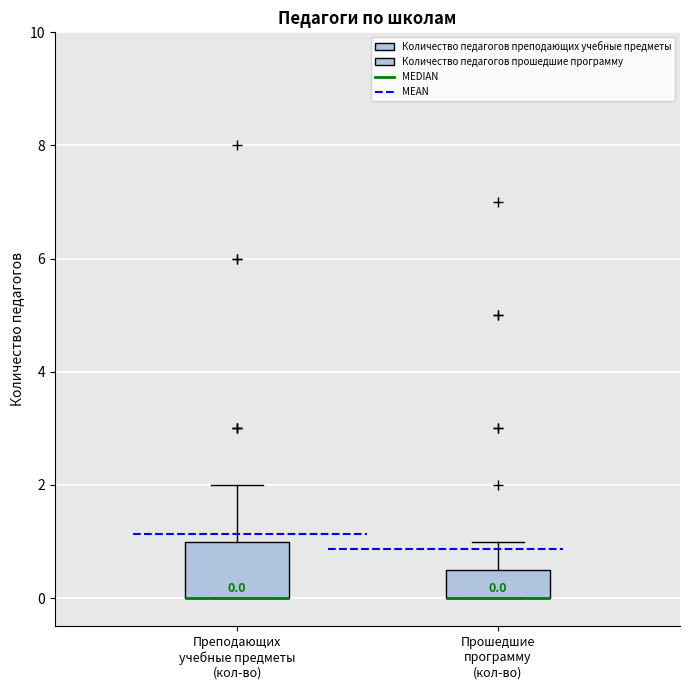

Comparing the boxes themselves (not the whiskers), which one is the tallest?

Преподающих учебные предметы (кол-во)